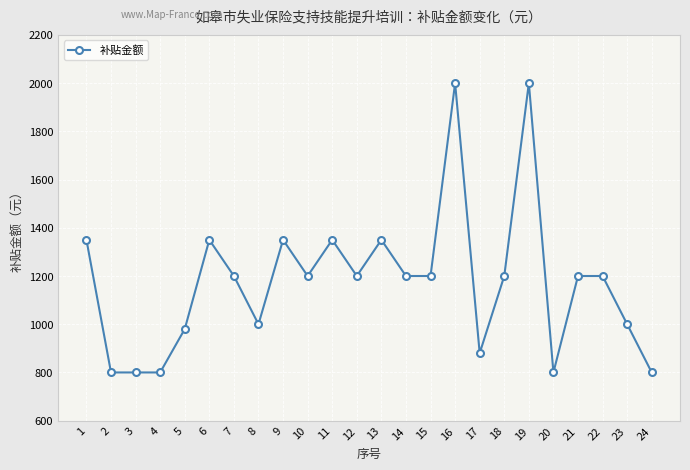

What is the ratio of the value at 1 to the value at 10?

1.1